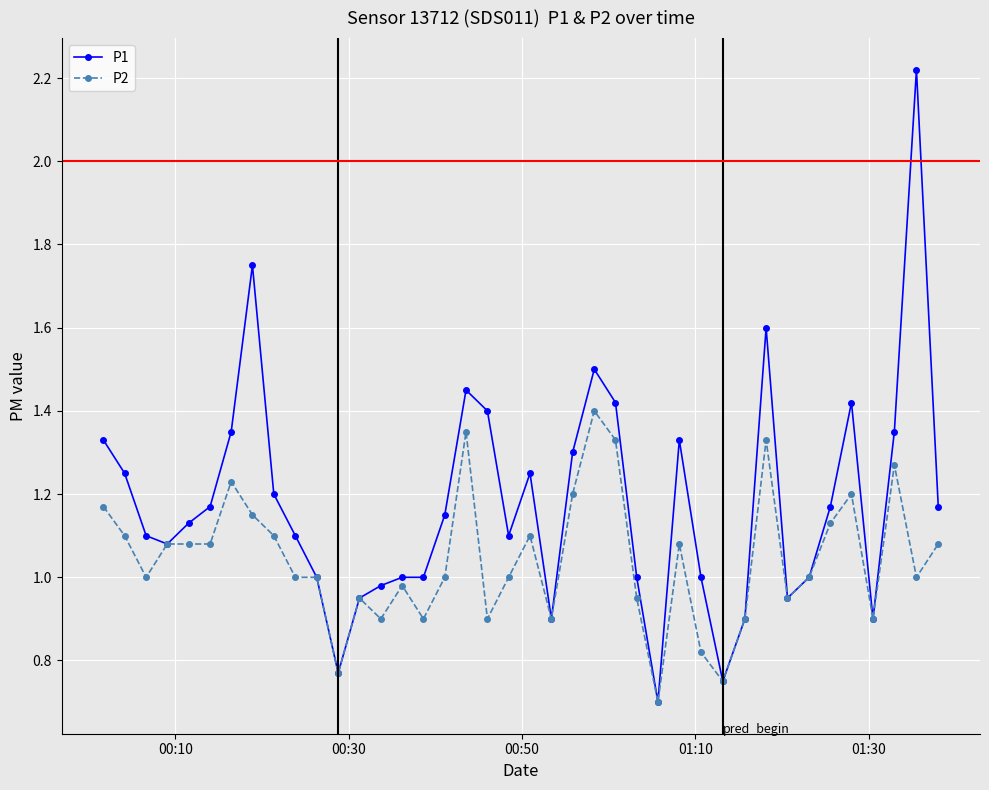

True or false: P2 has more than 2 interior local peaks.

True